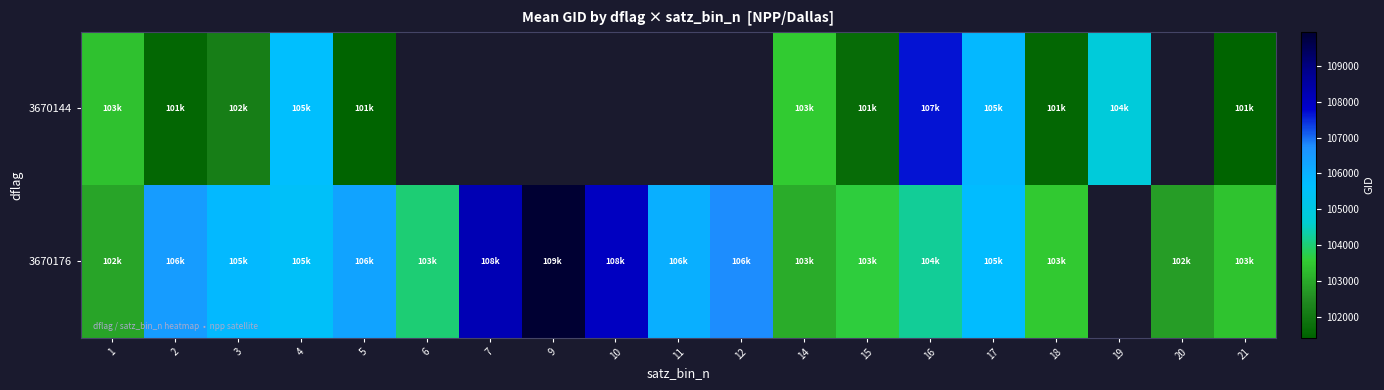

Which category has the lowest value in the 3670144 series?

5